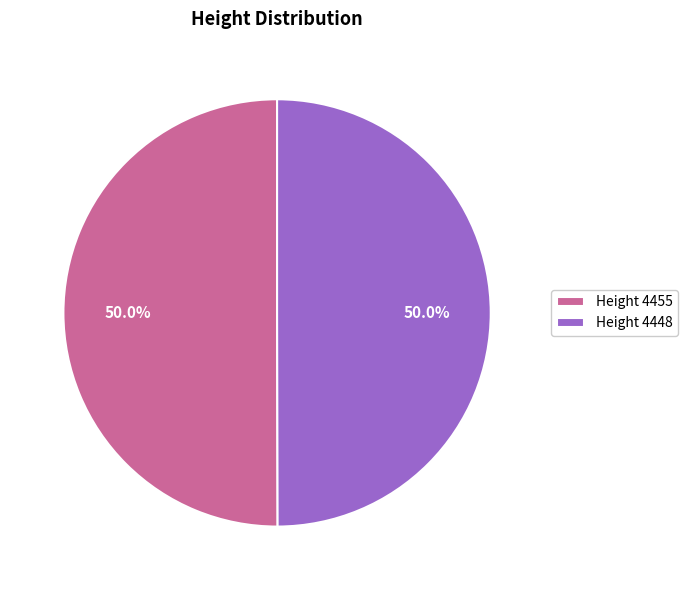

Approximately how many times larger is the value at Height 4448 compared to Height 4455?

1.0